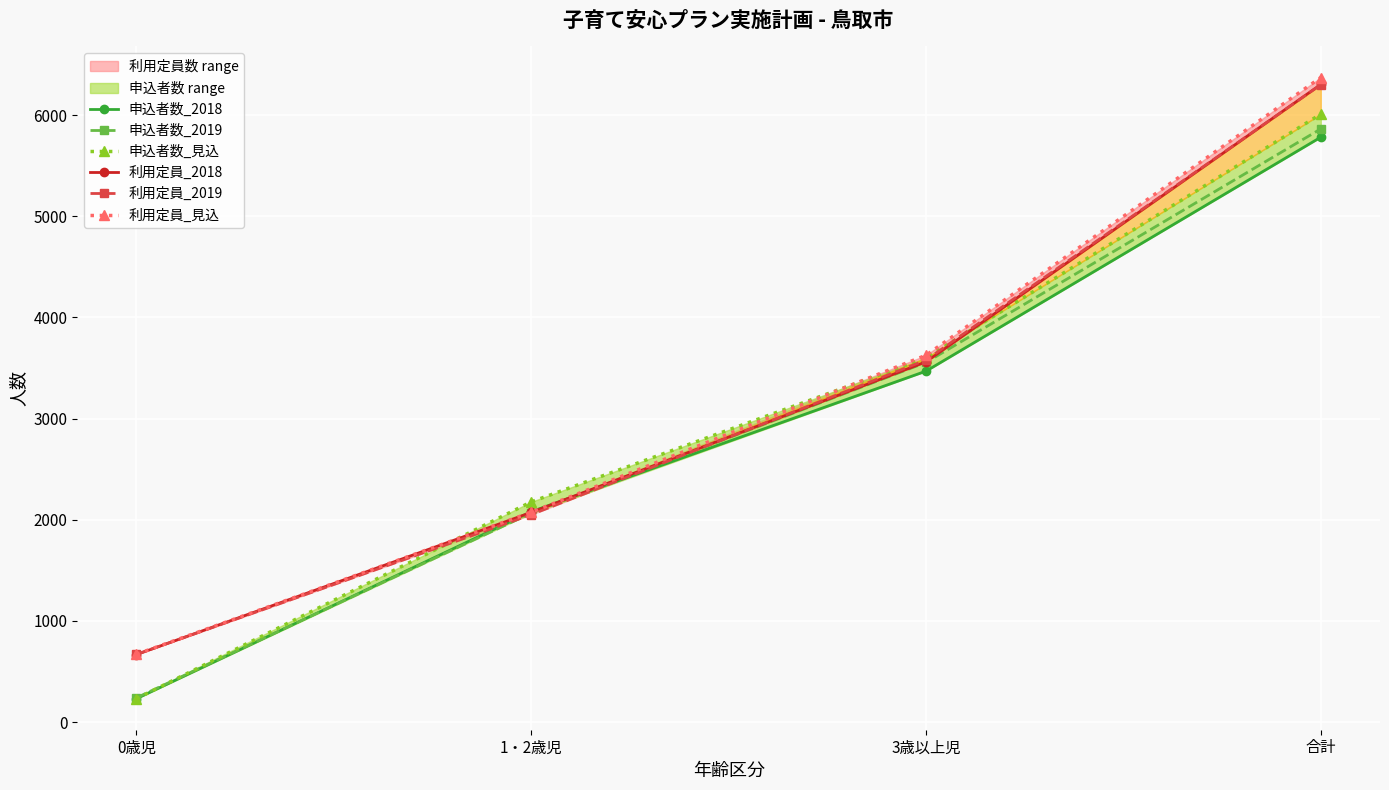

The 申込者数_2019 series shows 5863 at 合計. True or false?

True